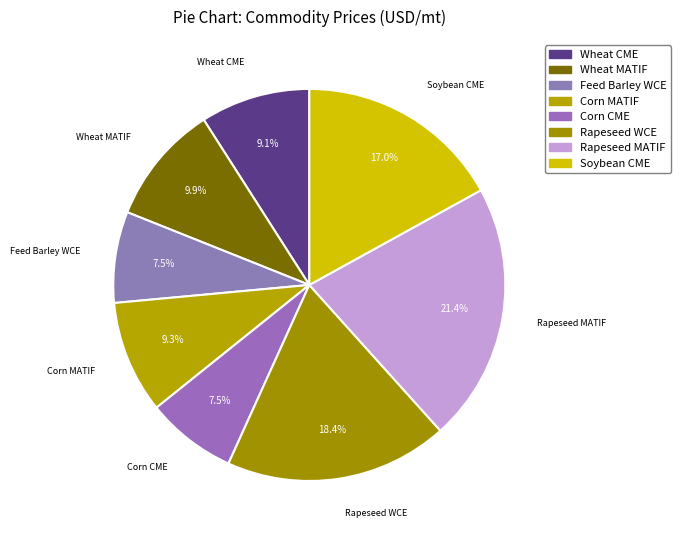

Which category has the biggest portion of the pie?

Rapeseed MATIF